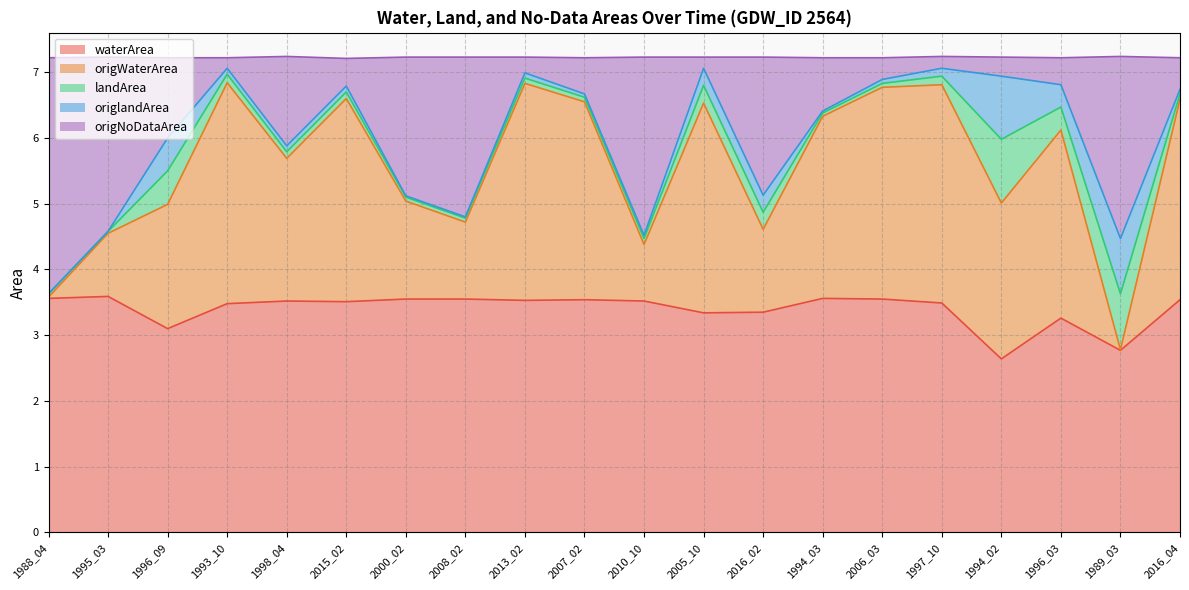

True or false: origNoDataArea and waterArea intersect in this chart.

False